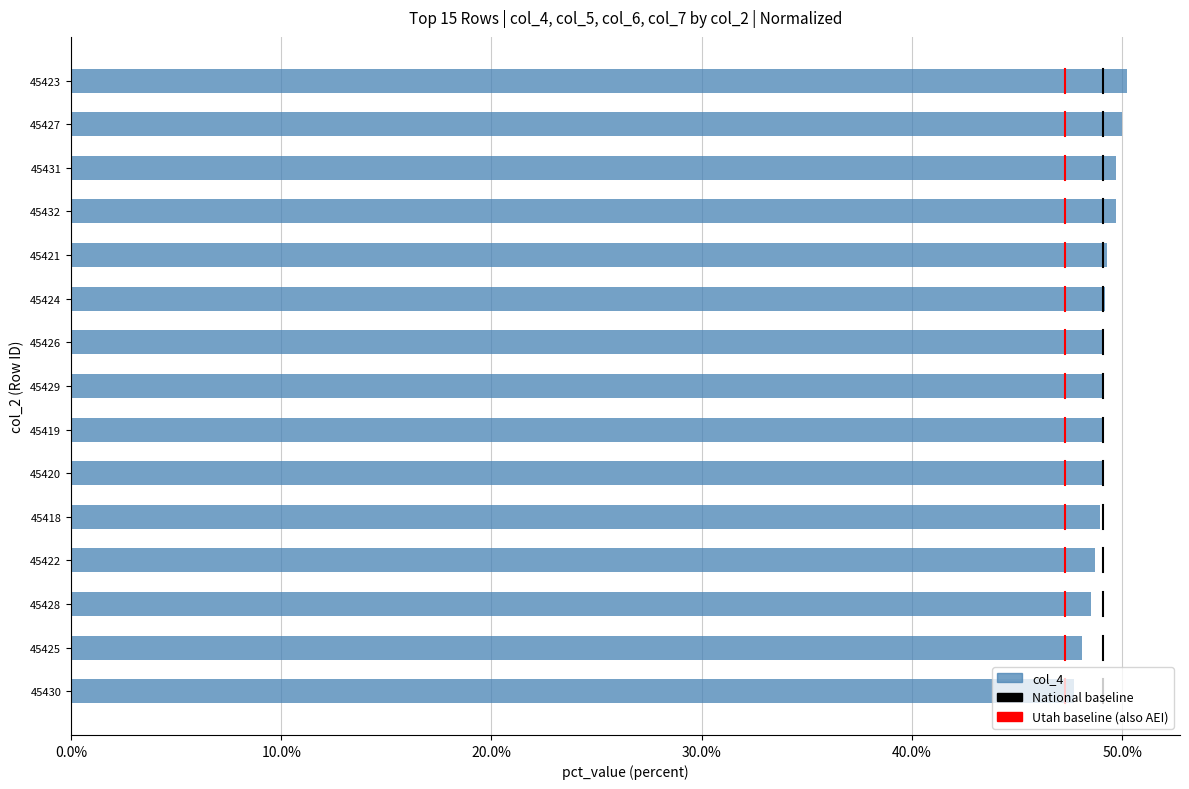

True or false: the data shows 29.3 at 45427.

False